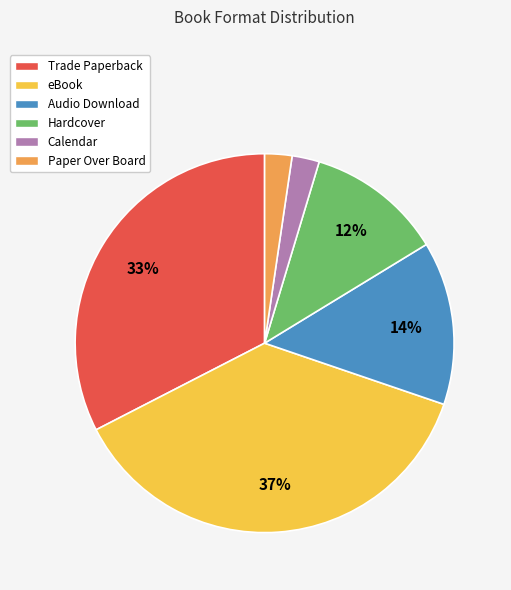

Is Trade Paperback the majority of the pie?

No